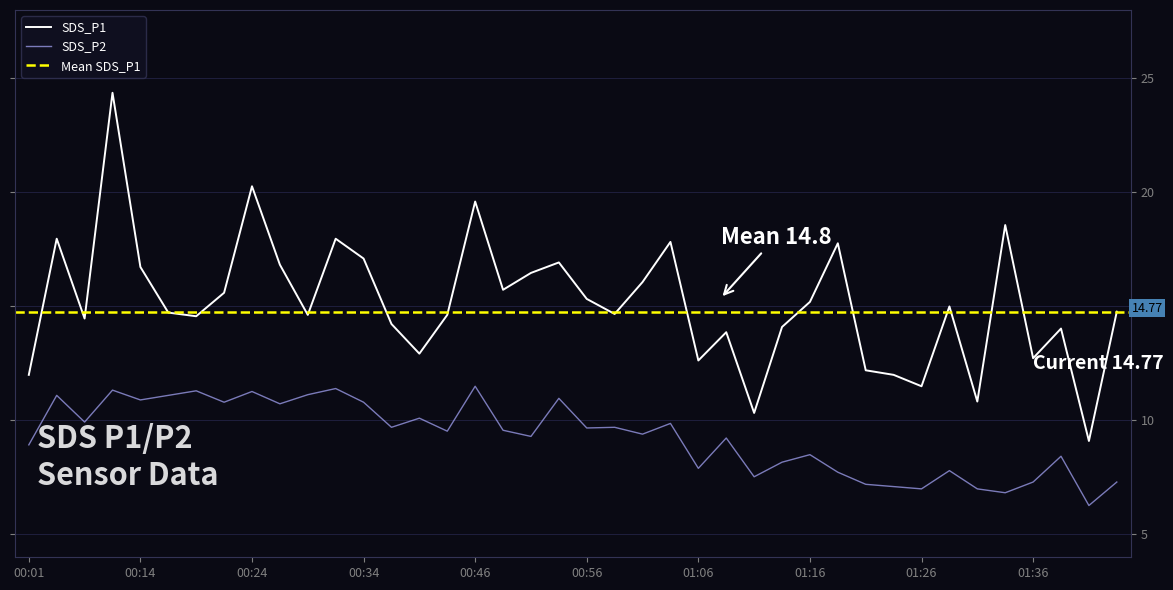

True or false: SDS_P2 has a value of 13.8 at 00:49.

False